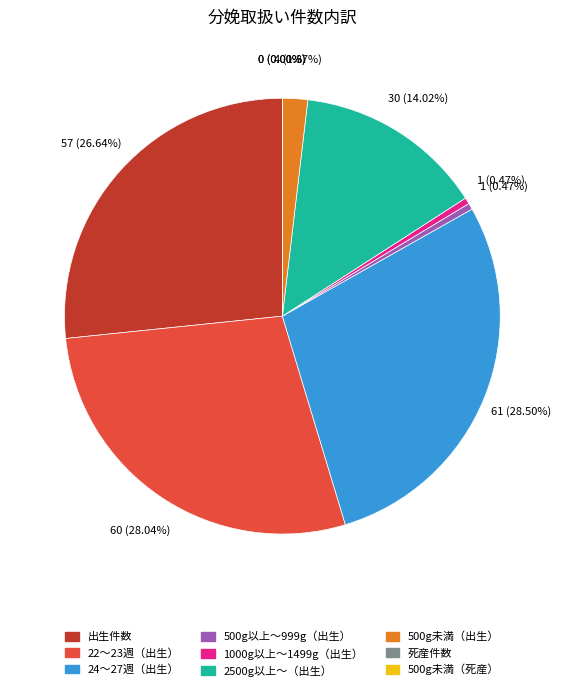

Count the number of slices in the pie.

9